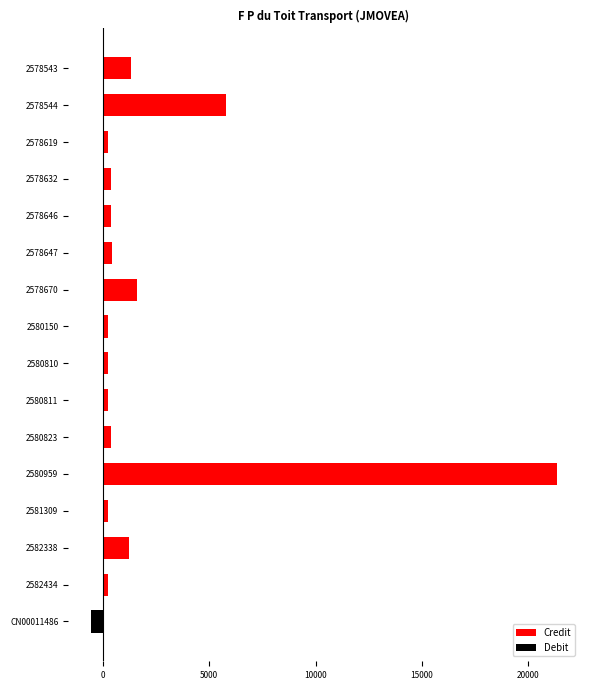

Which series has the largest total across all categories?

Credit